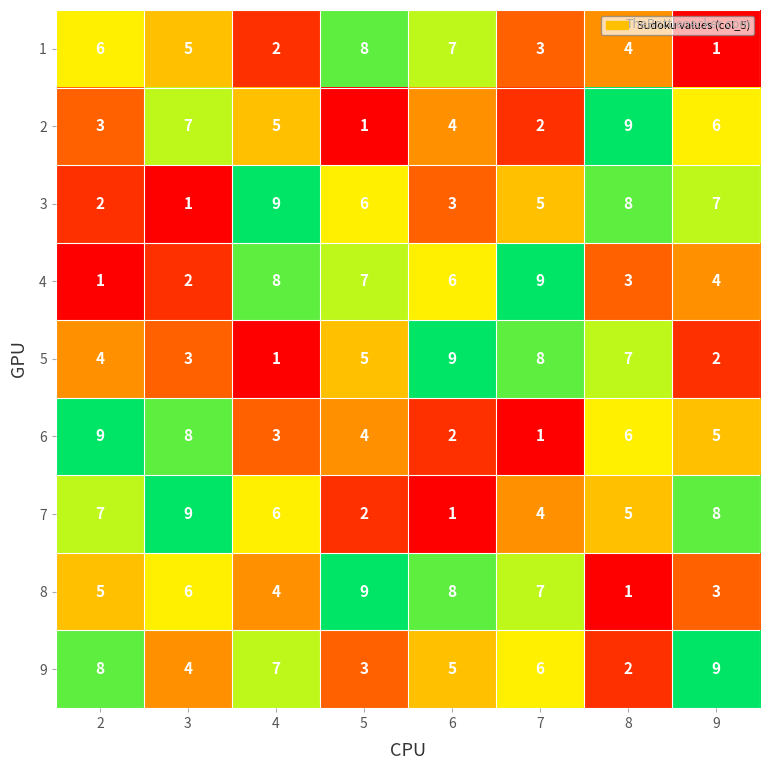

What is the maximum value shown in the chart?

9